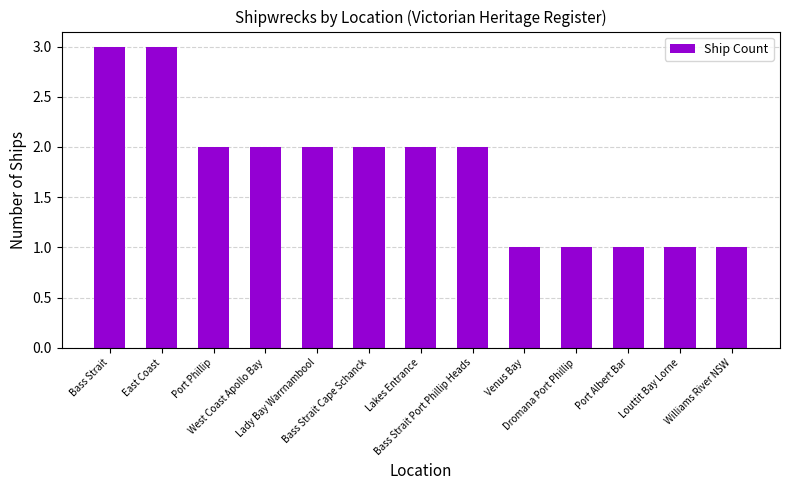

Count the values in the range 1 to 2.

11